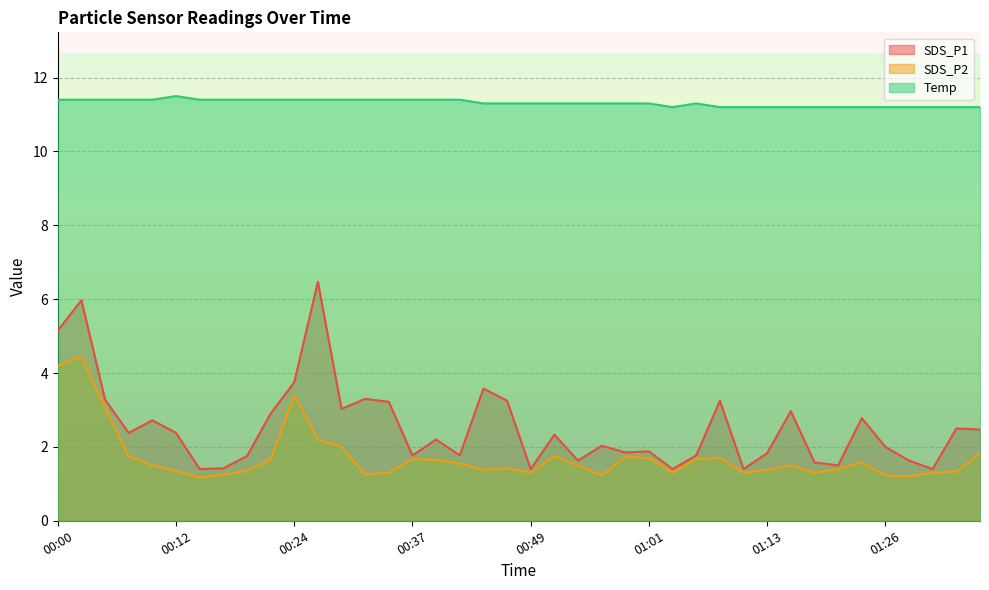

At which label does Temp reach its peak?

00:12